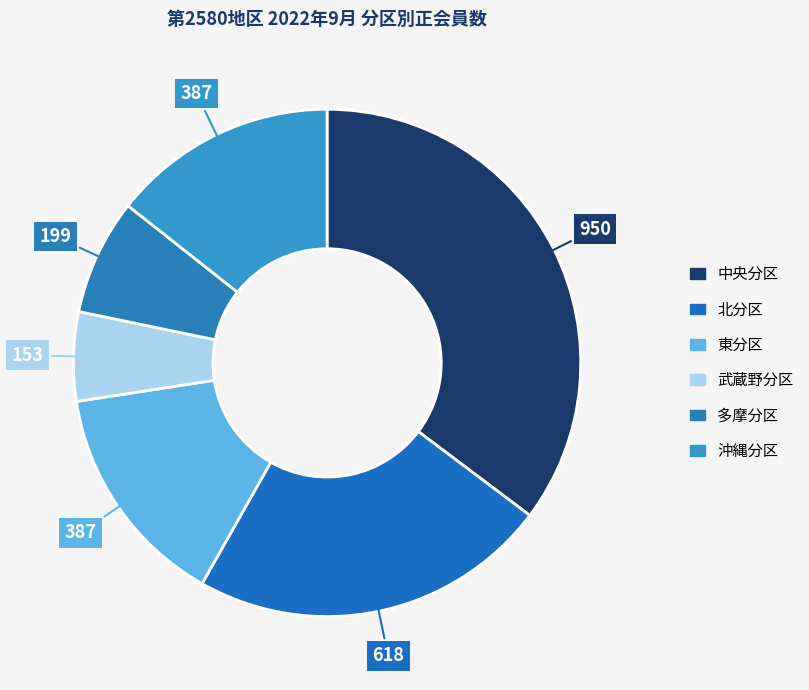

Does 沖縄分区 represent more than half of the total?

No